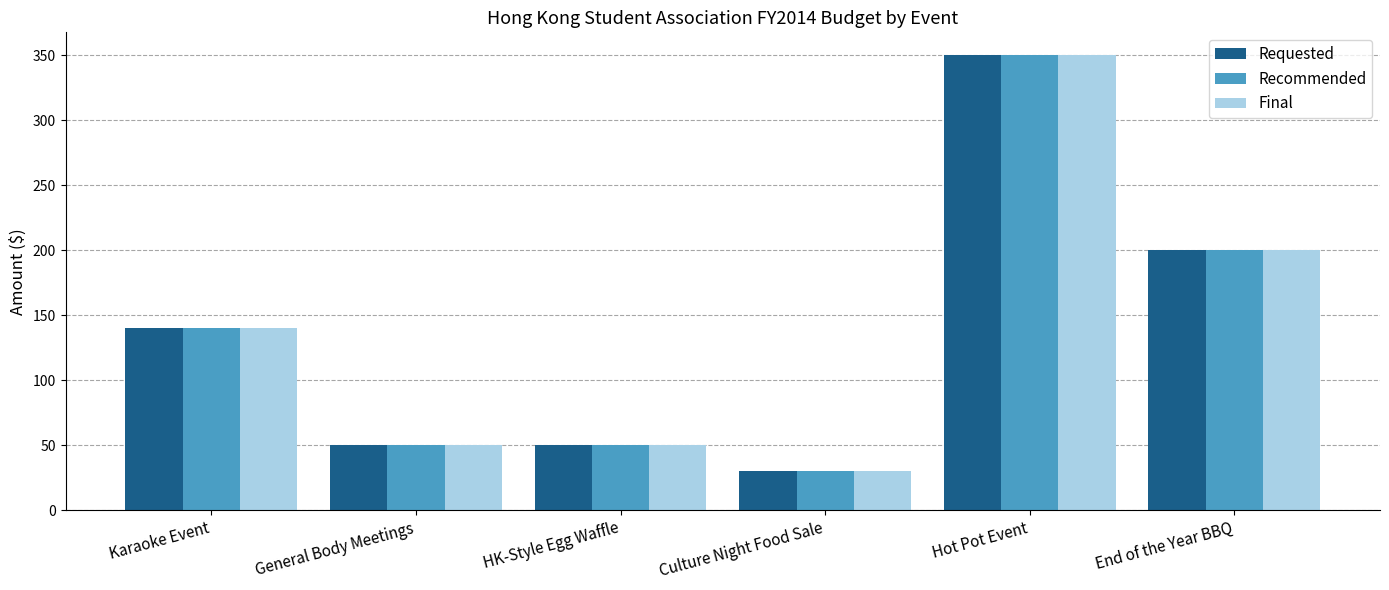

Is it true that Recommended equals 50 at HK-Style Egg Waffle?

True